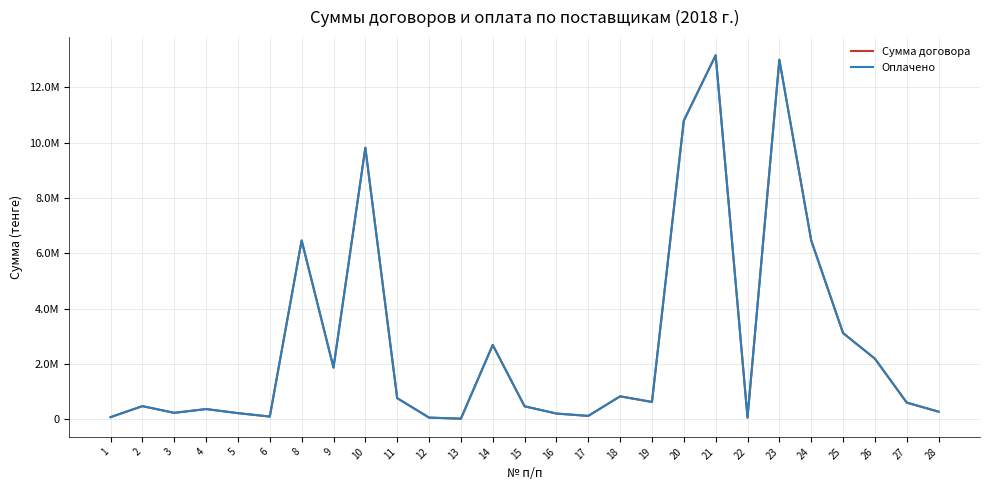

What is the maximum value for Сумма договора?

13157979.0